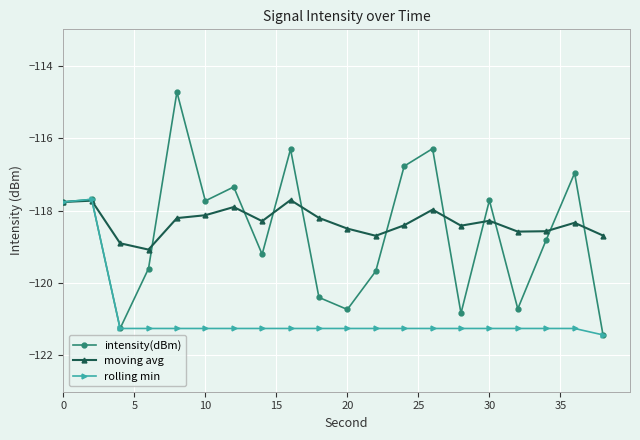

Which series has the widest spread of values?

intensity(dBm)